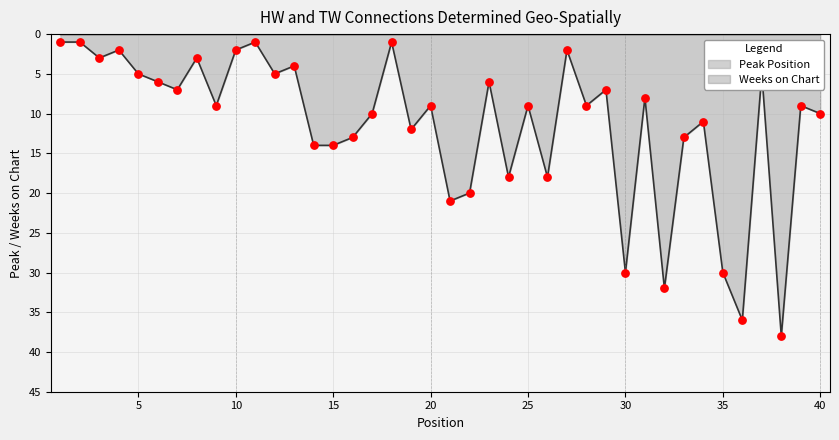

Approximately how many times larger is the value at 3 compared to 2?

3.0